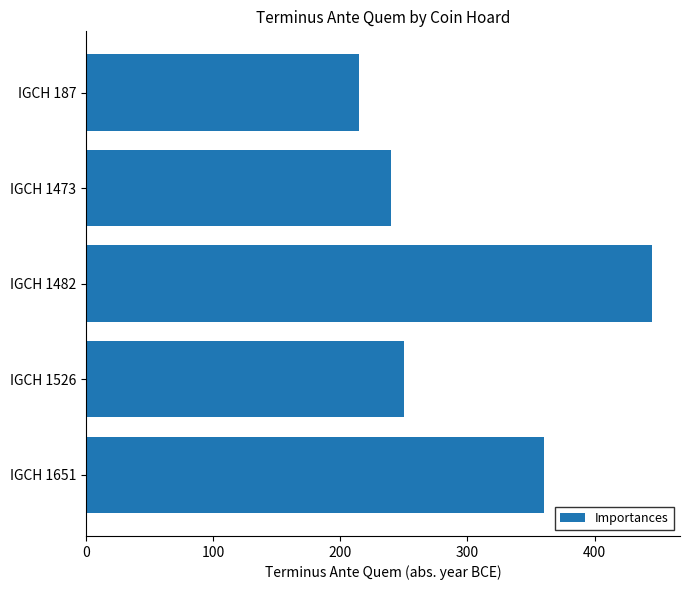

List the labels in order of value, smallest first.

IGCH 187, IGCH 1473, IGCH 1526, IGCH 1651, IGCH 1482